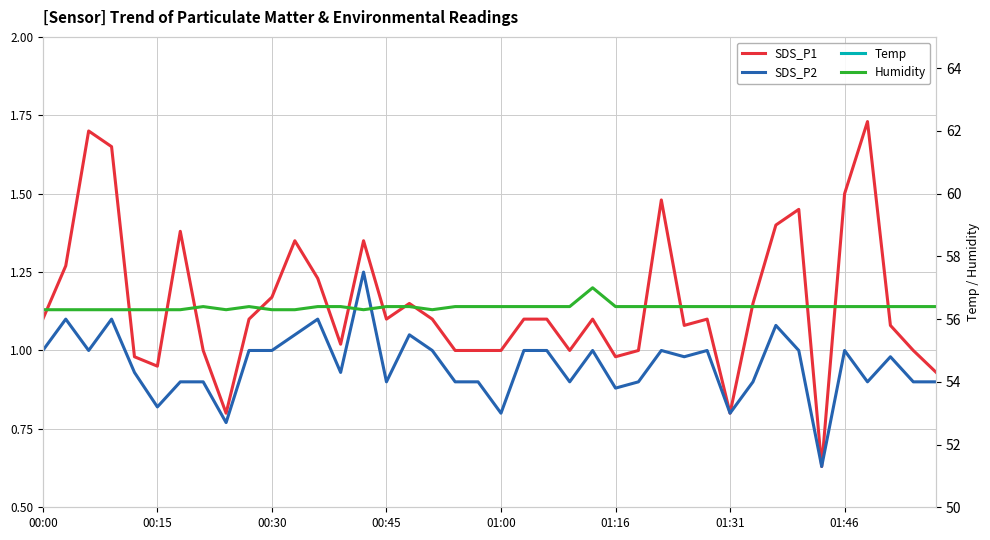

True or false: SDS_P2 and Temp intersect in this chart.

False